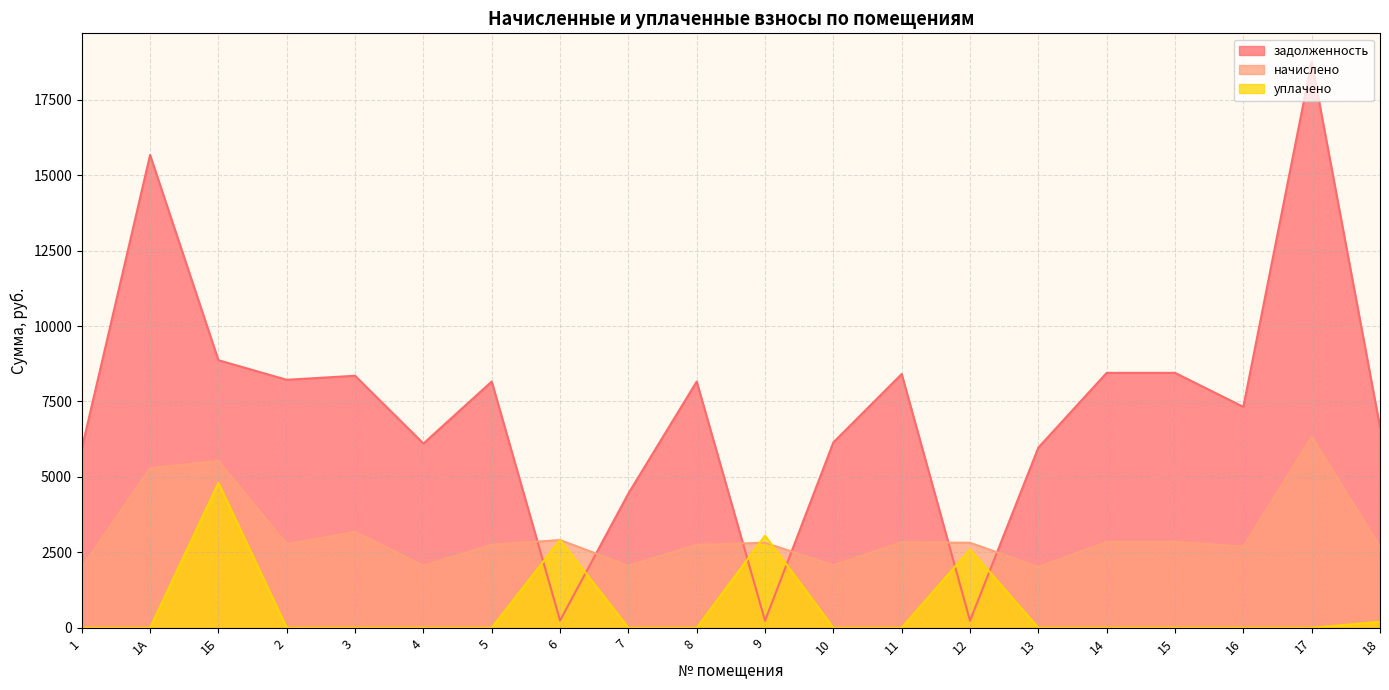

True or false: начислено has a value of 1134.5 at 10.

False